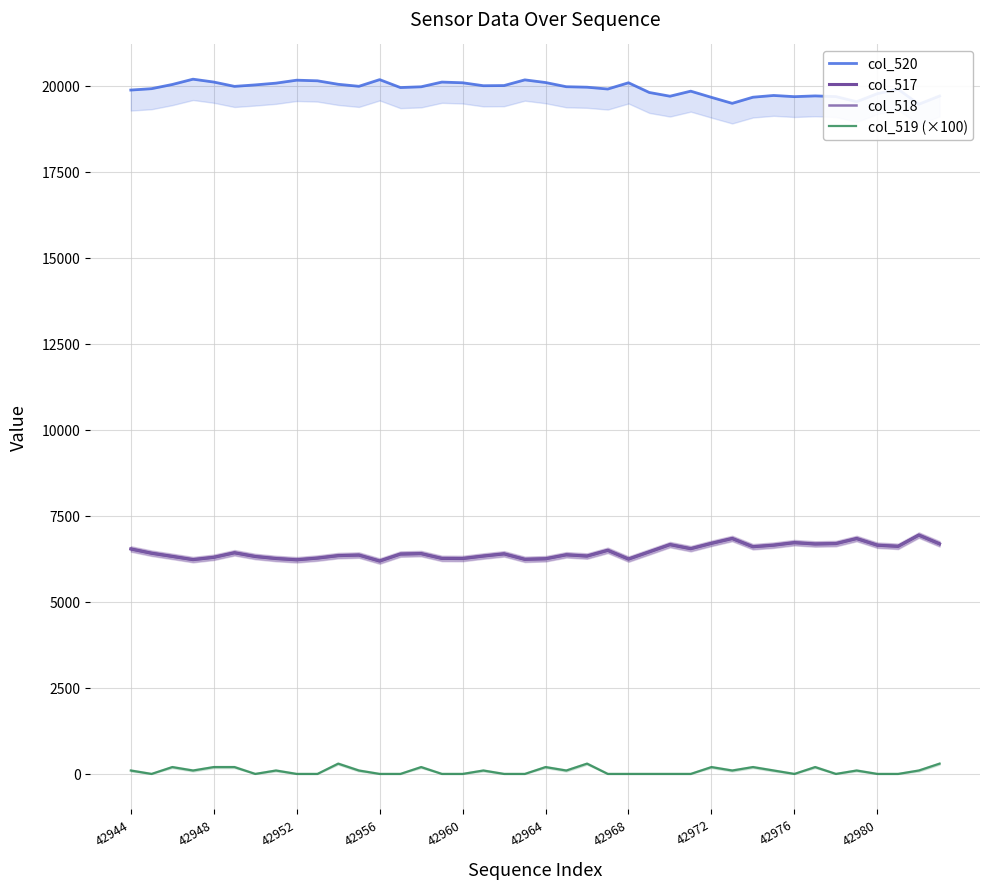

In col_519 (×100), how many points are higher than both neighbors (excluding endpoints)?

11